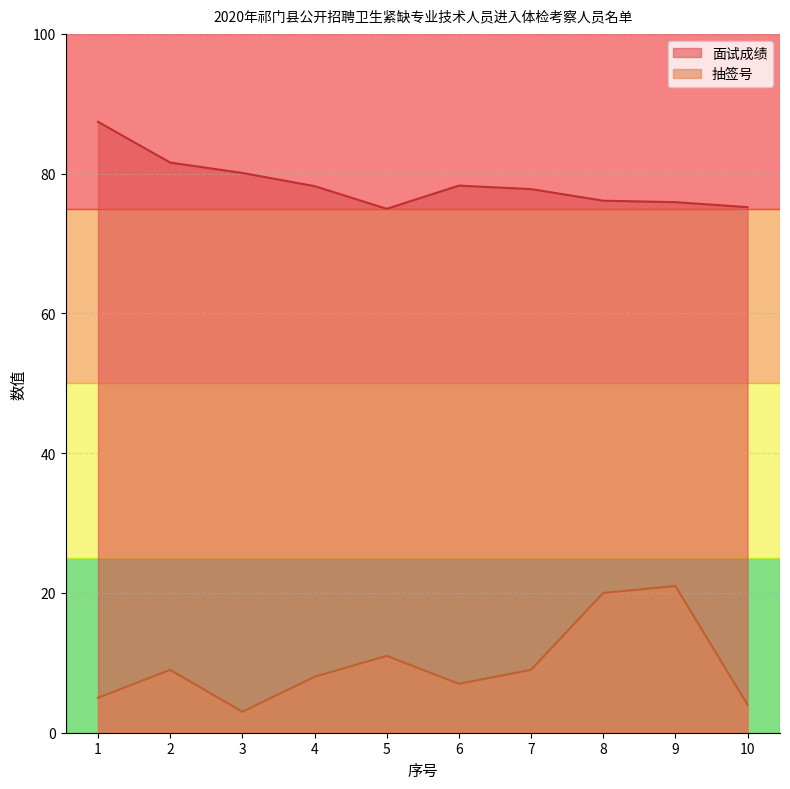

Which series has the widest spread of values?

抽签号